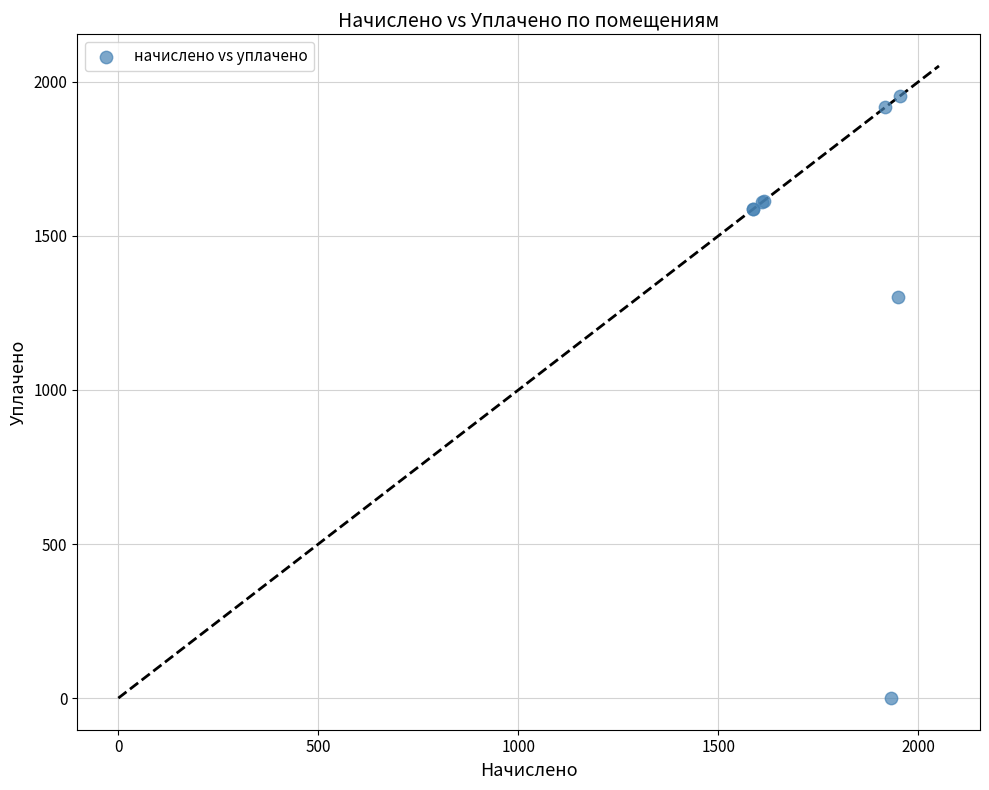

What Y value in the scatter plot is closest to 976?

1300.2